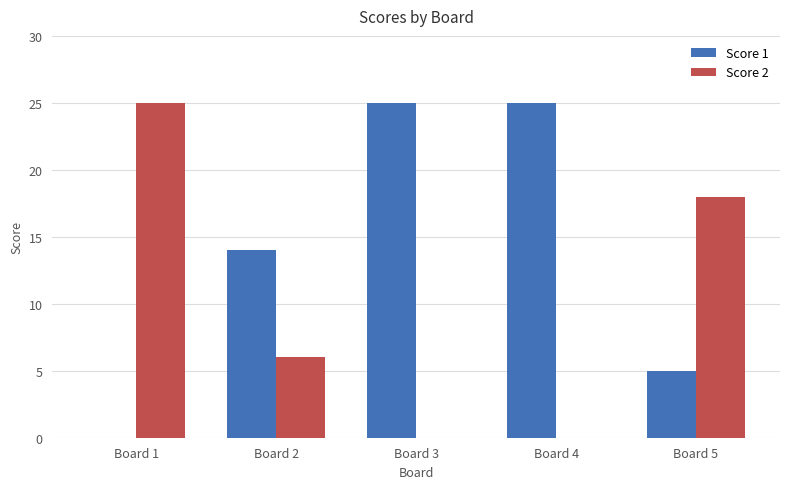

Count the Score 2 values in the range 0 to 18.

4